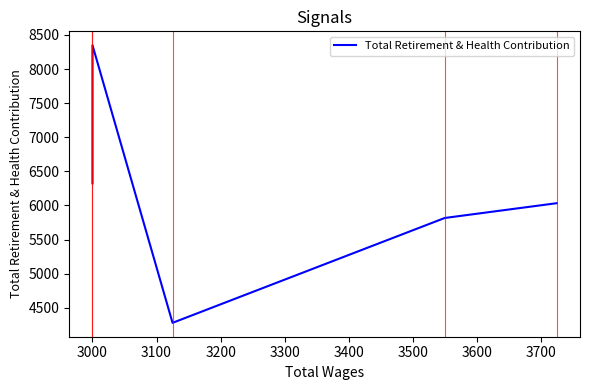

How many values exceed 6033?

2